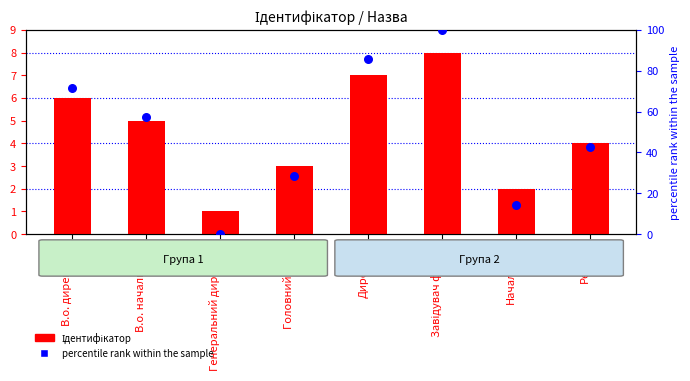

What is the total value across all series at В.о. начальника?

62.1